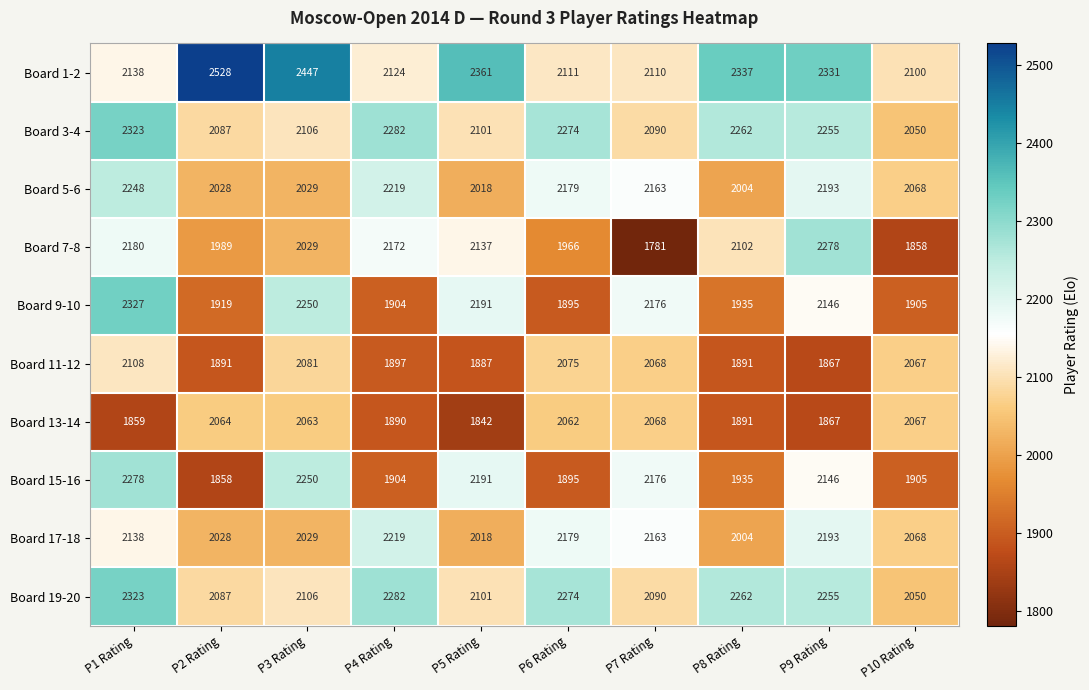

Which category has the highest value in the Board 17-18 series?

P4 Rating